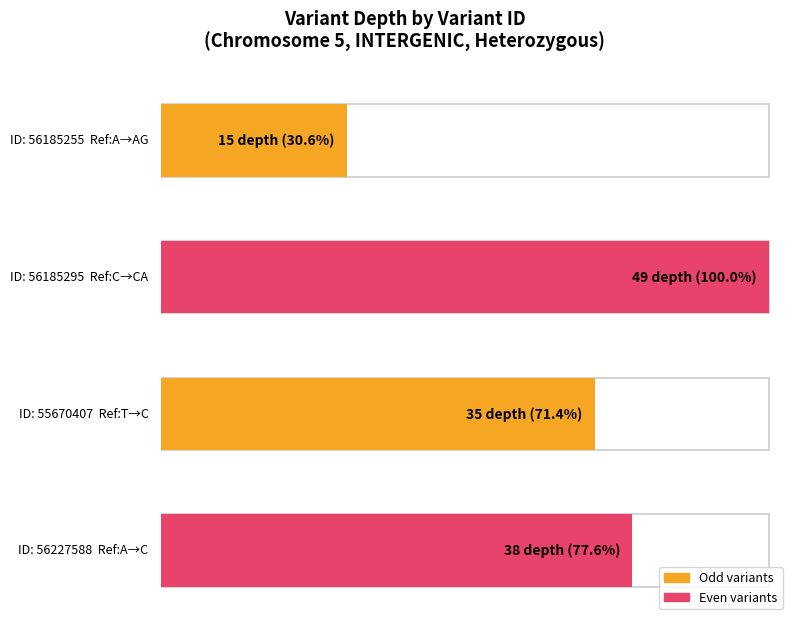

What is the ratio of the value at 56227588 to the value at 55670407?

1.1